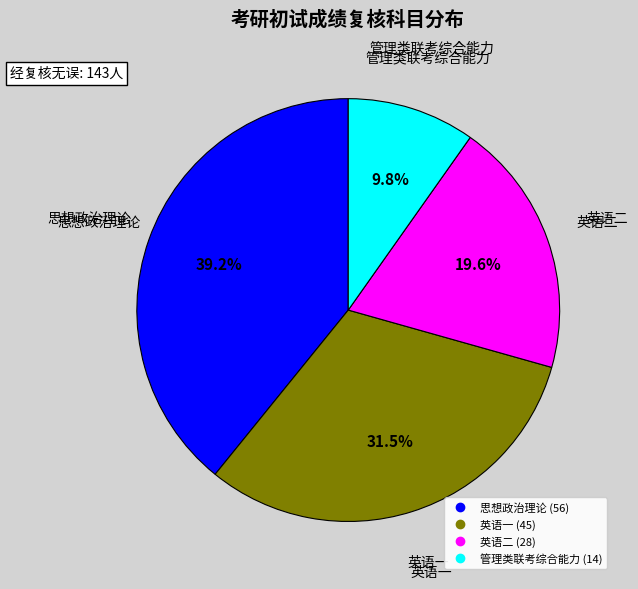

What is the ratio of the value at 英语二 to the value at 管理类联考综合能力?

2.0